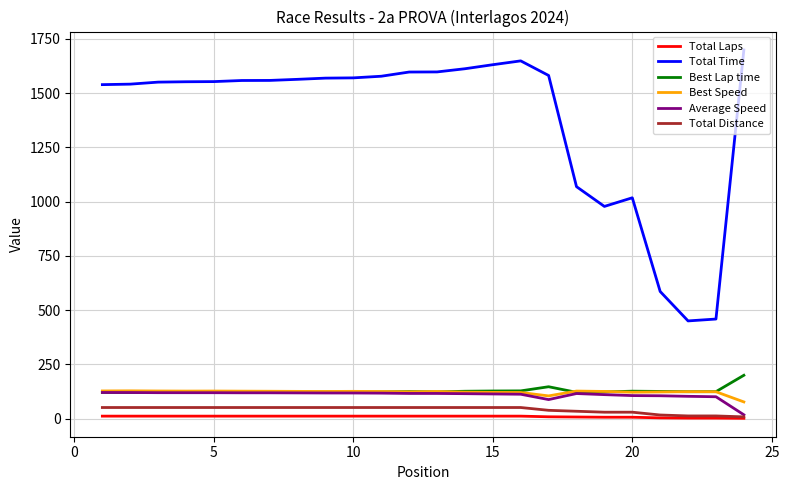

In Average Speed, how many points are higher than both neighbors (excluding endpoints)?

1